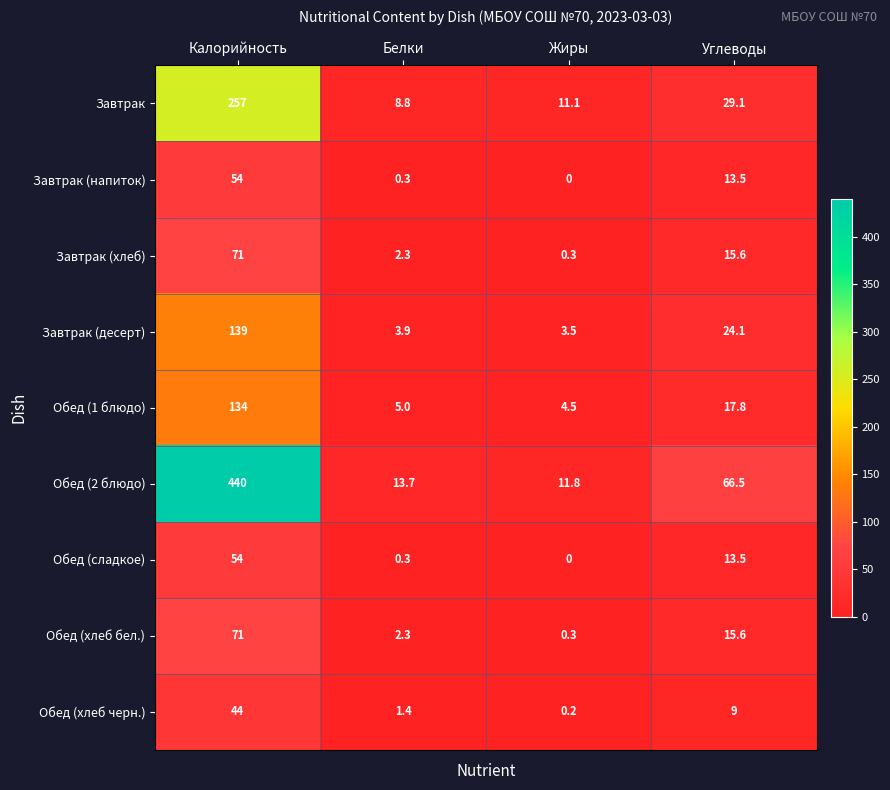

What is the difference between the maximum and minimum values in the Завтрак (напиток) series?

54.0